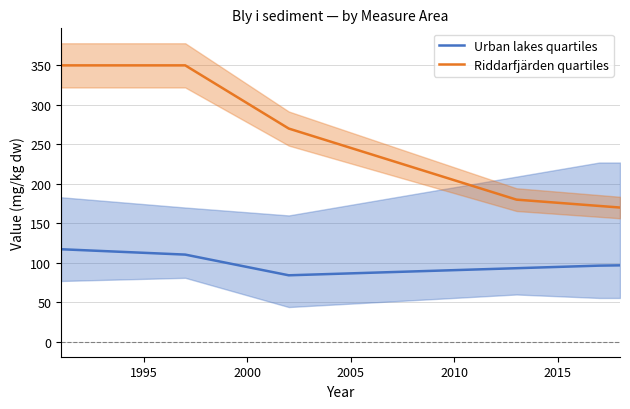

What is the lowest value of the Riddarfjärden quartiles series?

170.0